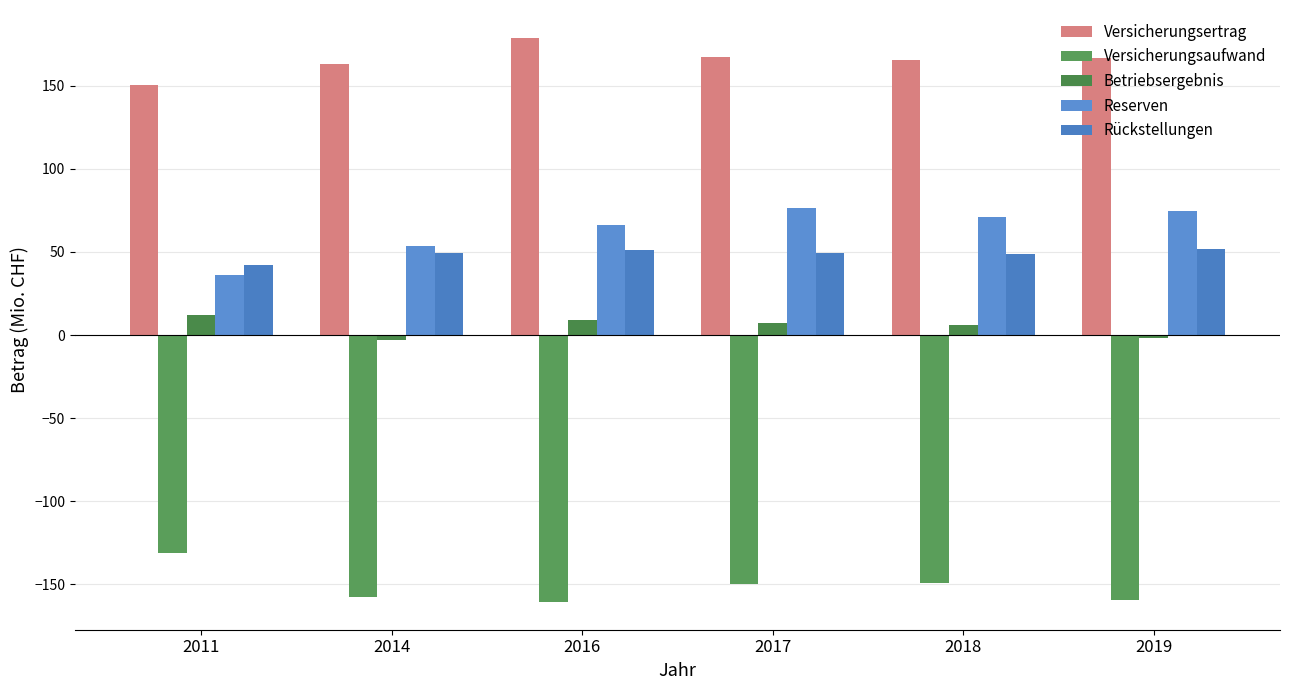

What is the spread (max minus min) of values at 2016?

339.1